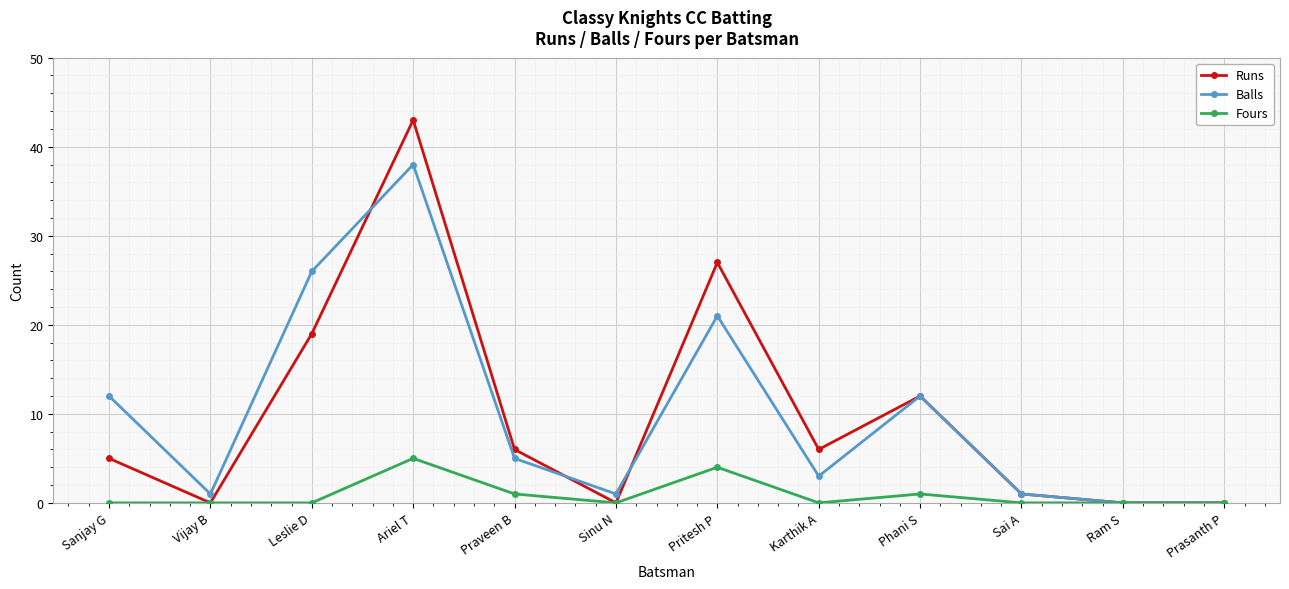

Which series changed the most between Vijay B and Praveen B?

Runs